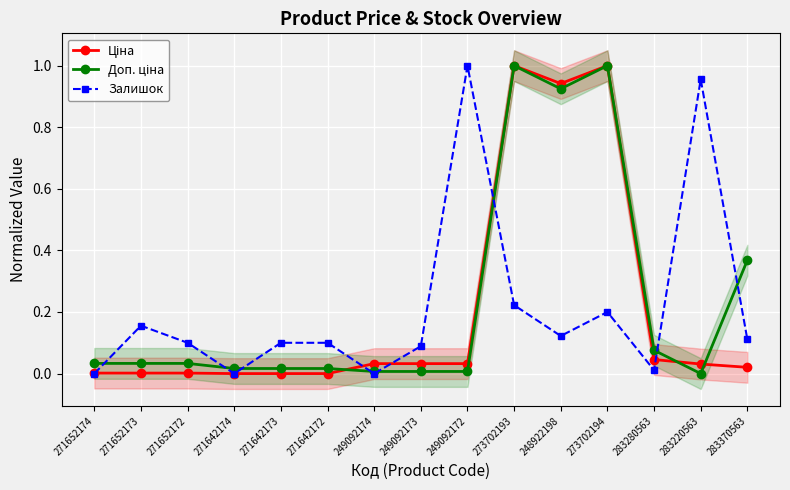

What is the difference between the second highest and second lowest values in the Доп. ціна series?

1.0